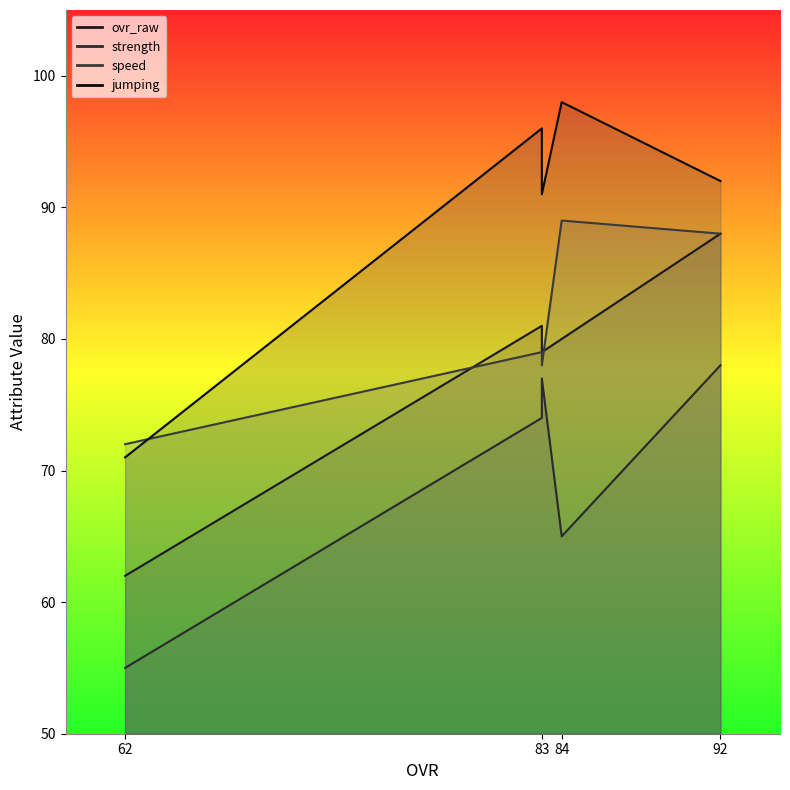

True or false: jumping has more than 1 interior local peaks.

True